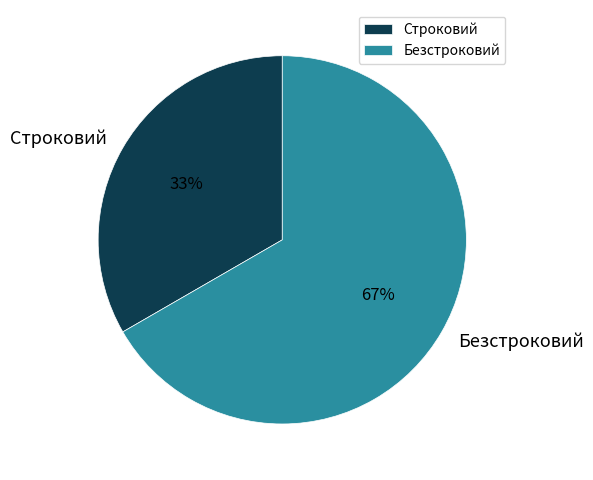

Combined, do Строковий and Безстроковий account for over 50%?

Yes